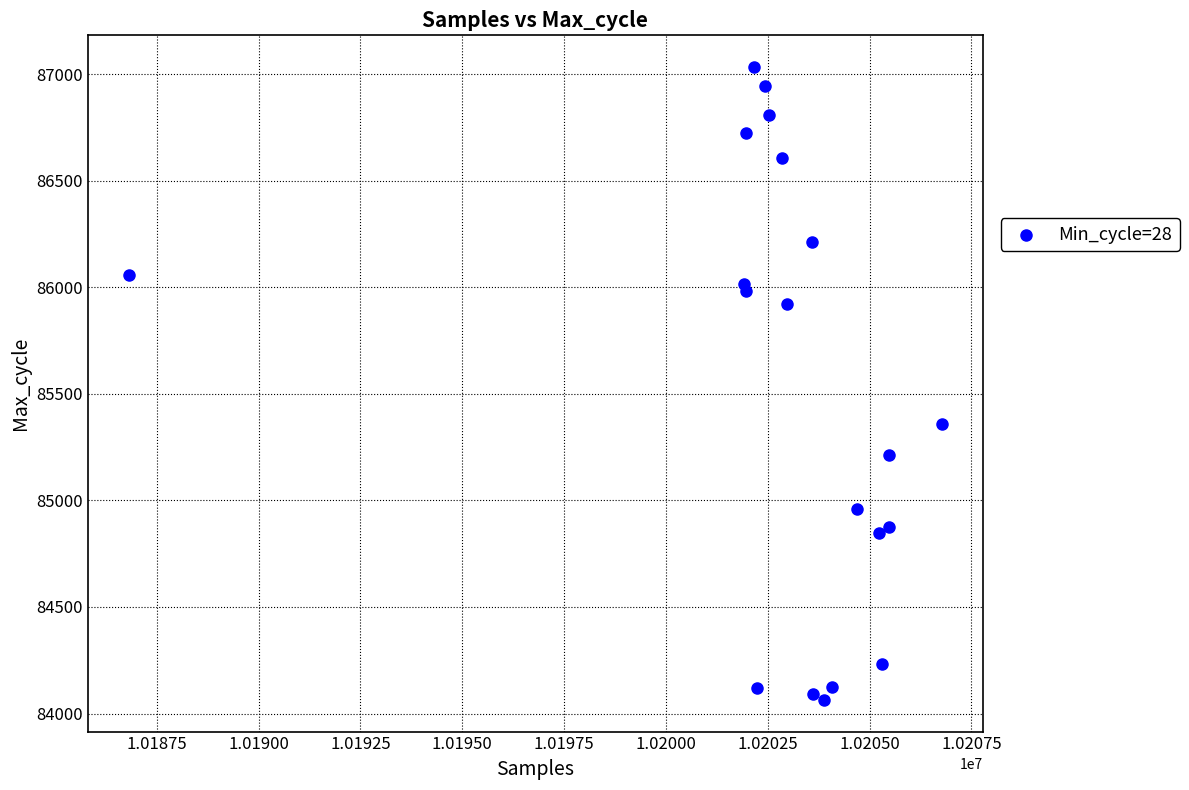

What Y value in the scatter plot is closest to 85548?

85360